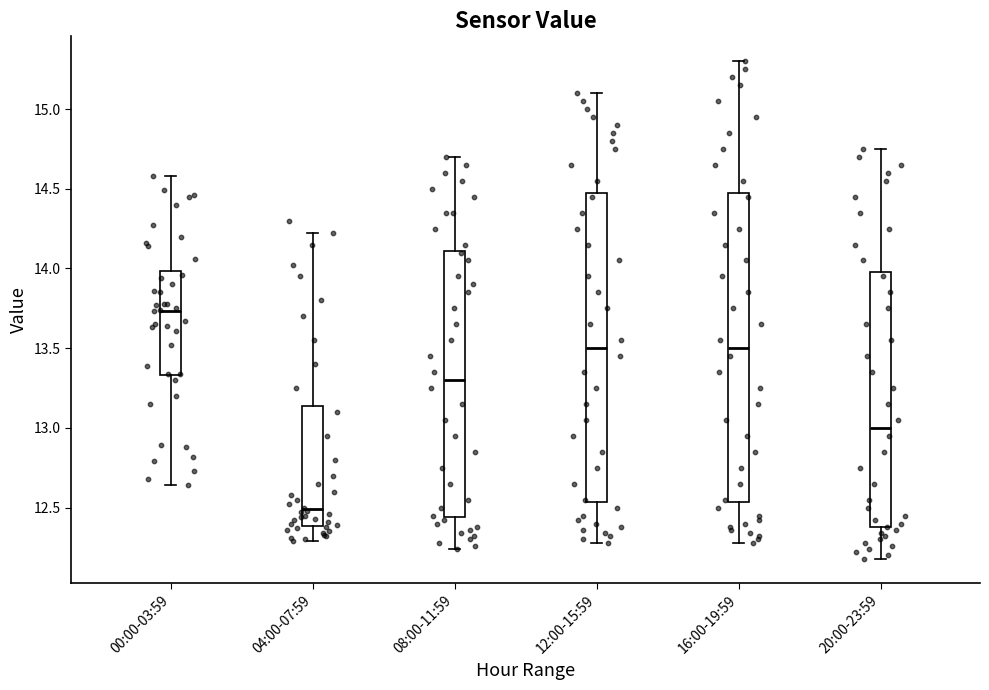

Where is the upper edge of the box for 00:00-03:59 on the y-axis? The values are not printed on the chart, so give them approximately, as read against the axis.

14.00